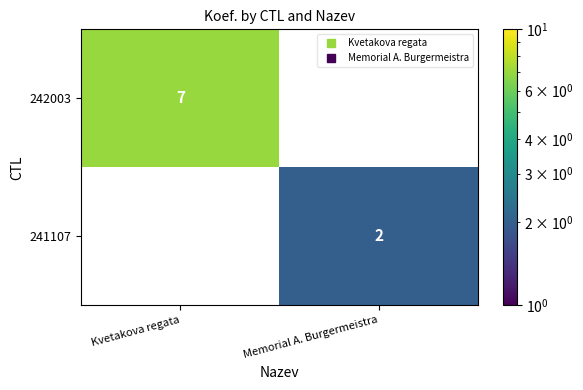

Is the value of 241107 at Kvetakova regata greater than the value of 242003 at Memorial A. Burgermeistra?

No